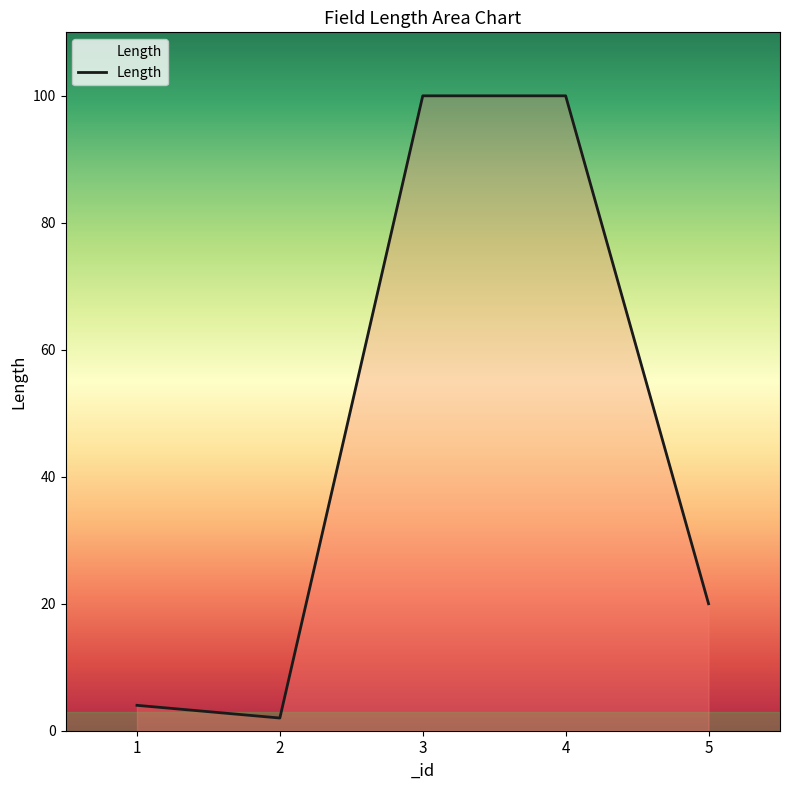

Does the chart display data point markers on the line(s)?

No